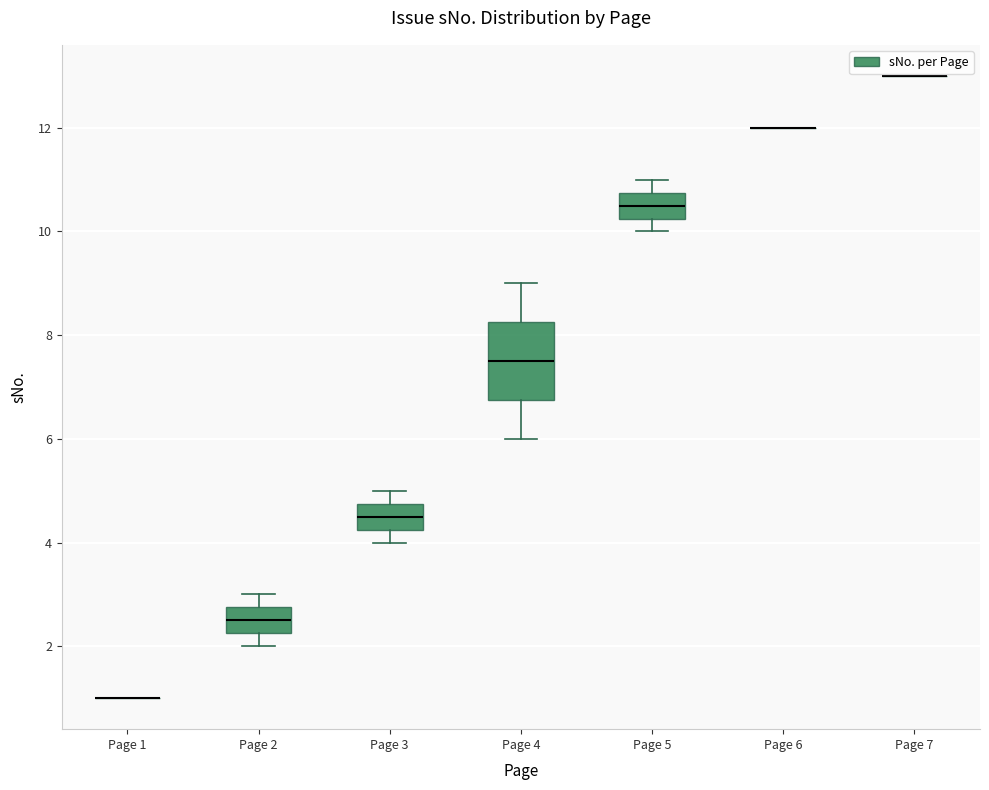

Comparing the boxes themselves (not the whiskers), which one is the tallest?

Page 4